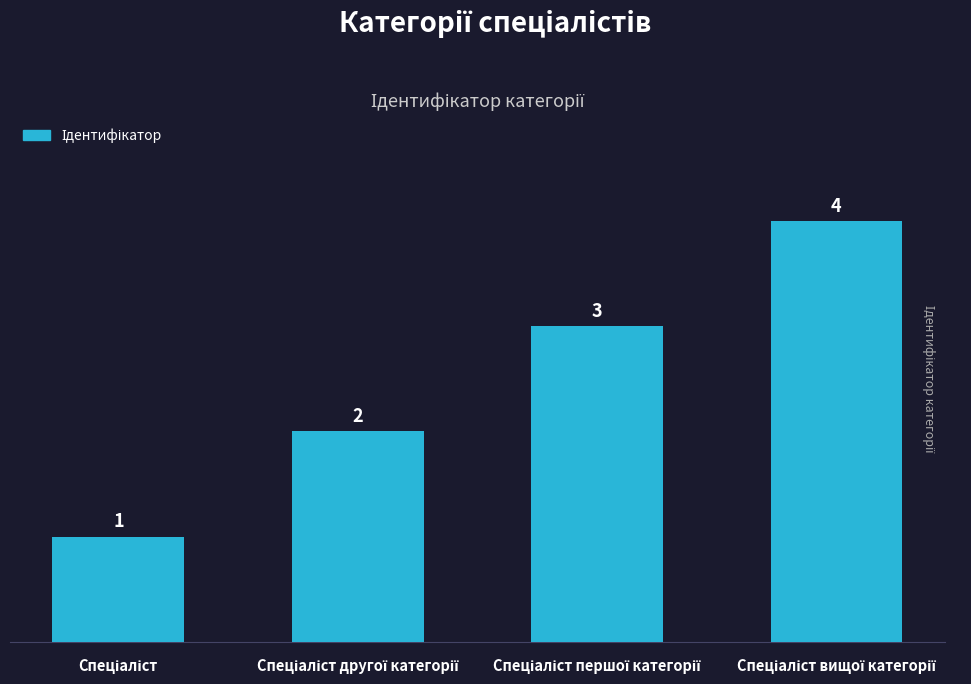

Count the number of data series in this chart.

1